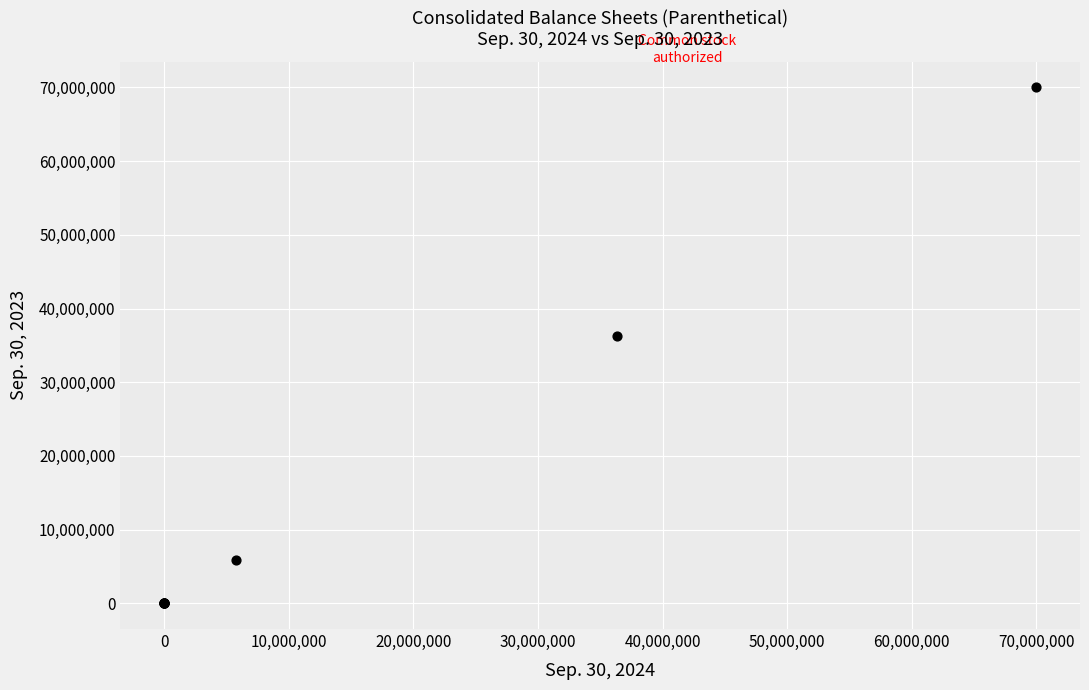

What Y value in the scatter plot is closest to 35000000?

36333992